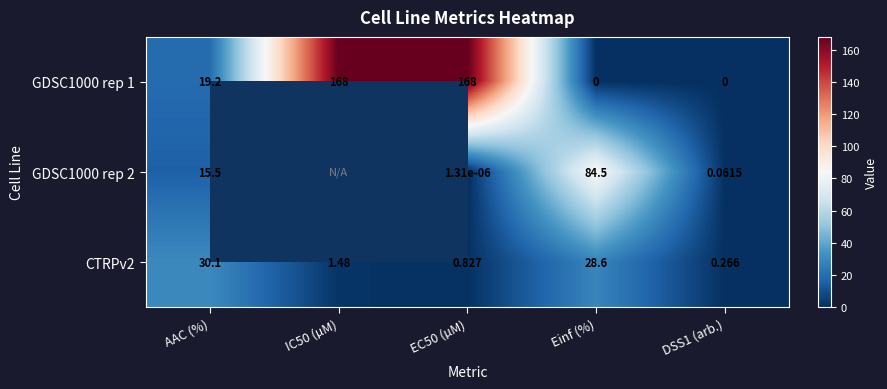

What is the average value of the GDSC1000 rep 1 series?

71.0